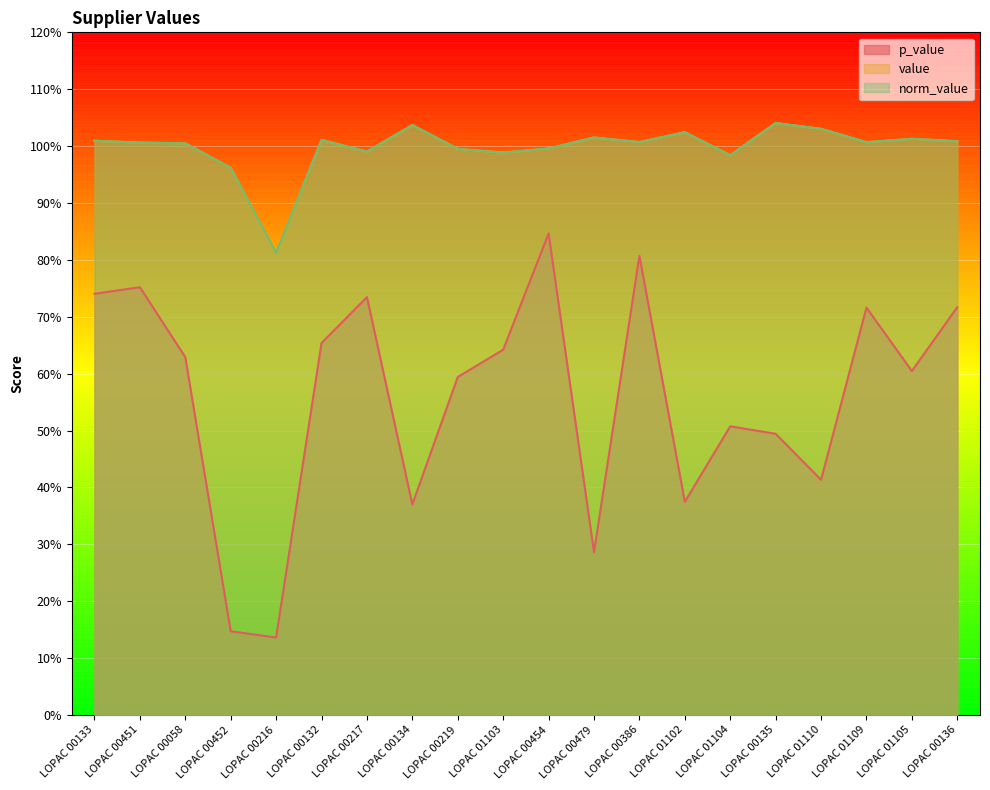

What is the difference between the maximum and minimum values in the value series?

0.2